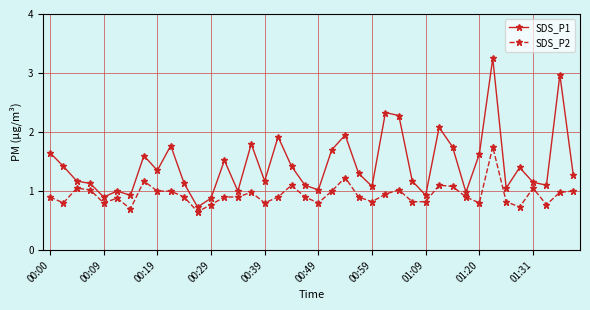

What is the value of the SDS_P1 point at the 30th from the left?

2.1